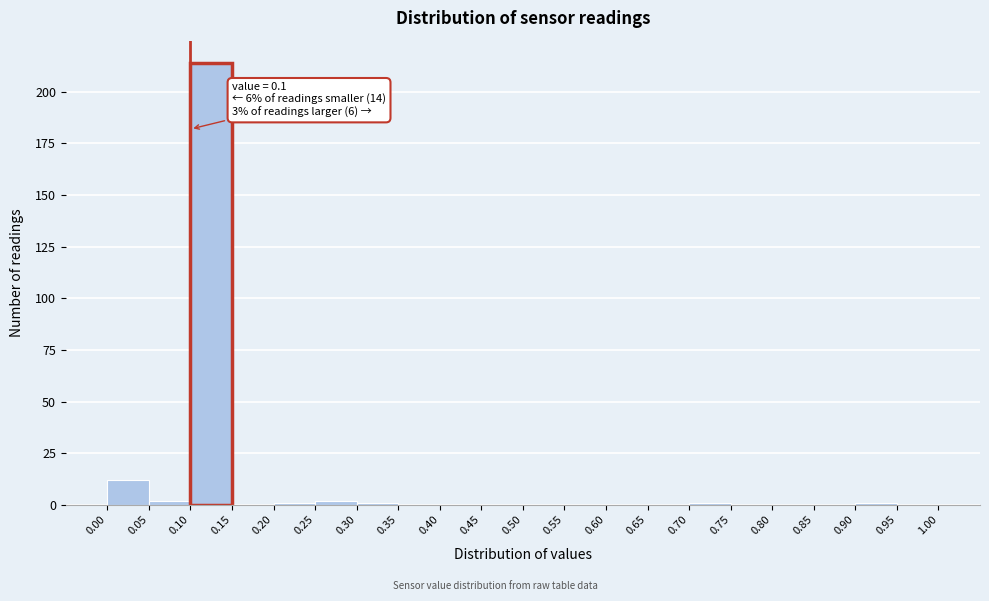

Which range on the x-axis has the tallest bar?

0.10 to 0.15